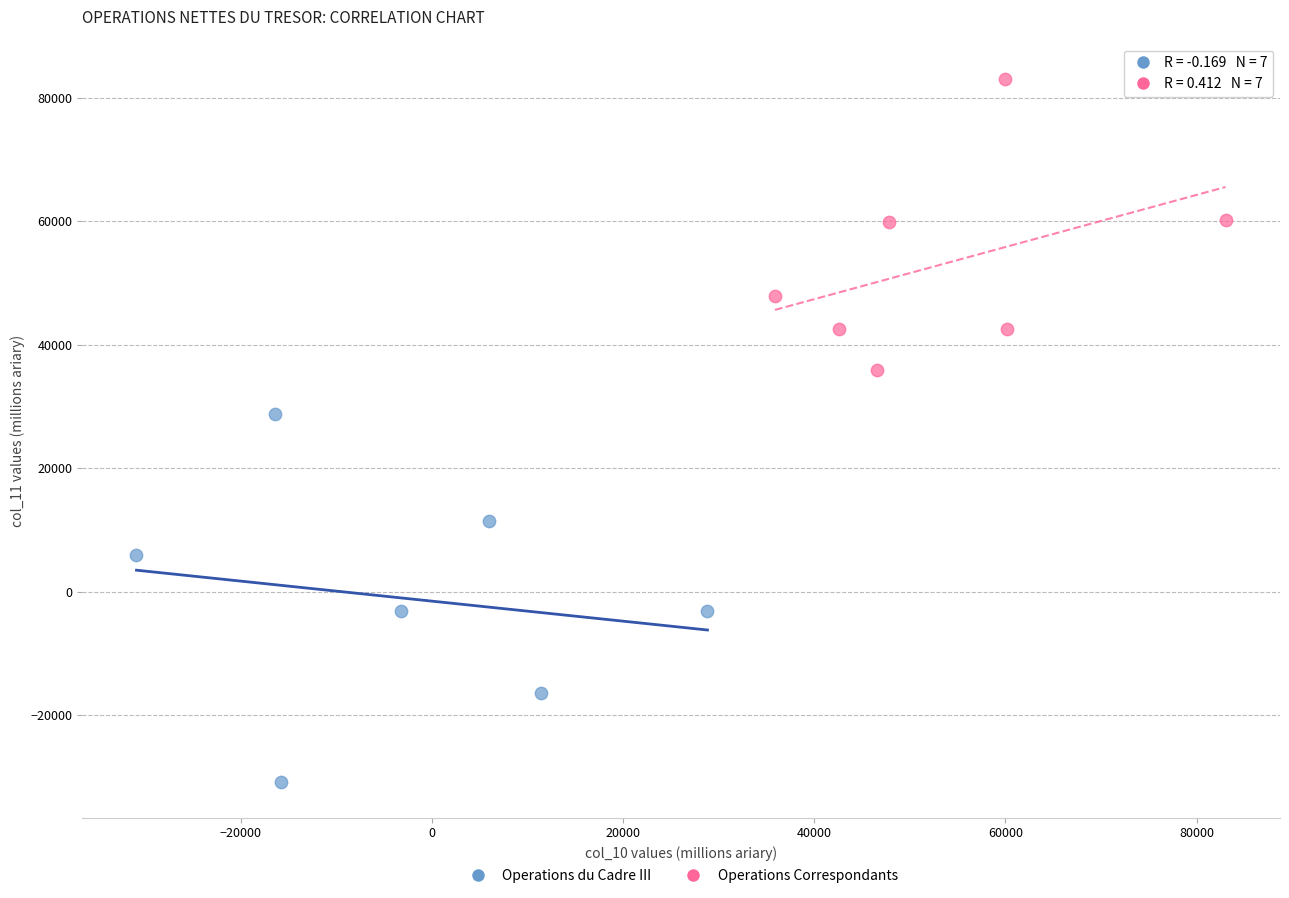

Which series has the widest spread of Y values?

Operations du Cadre III